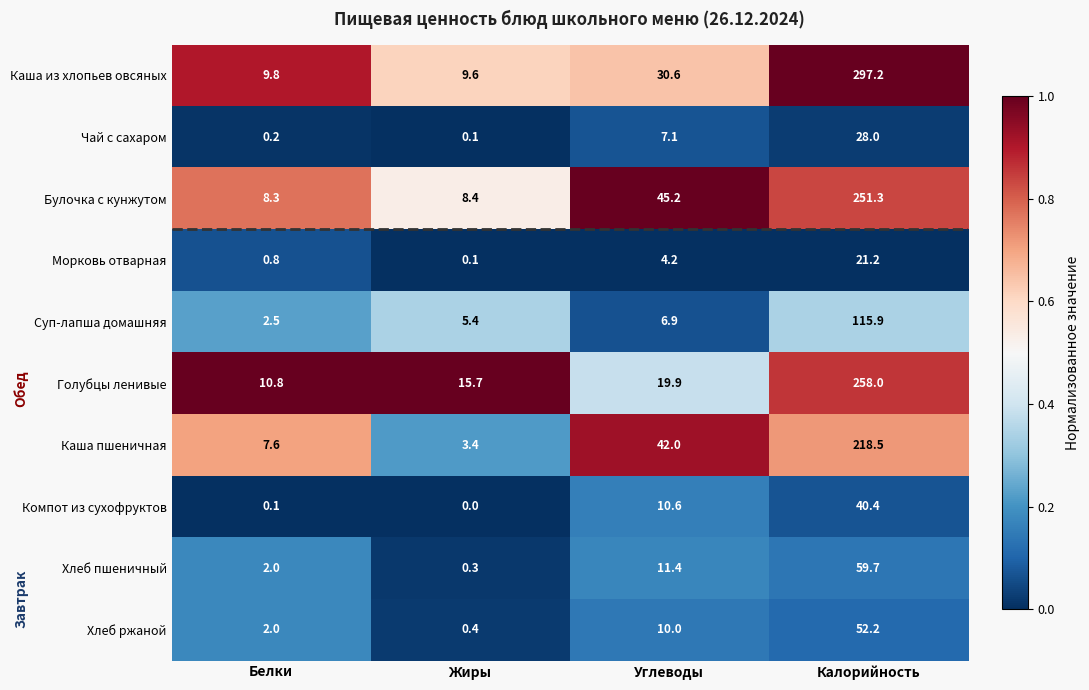

At how many categories does at least one series exceed 0?

4